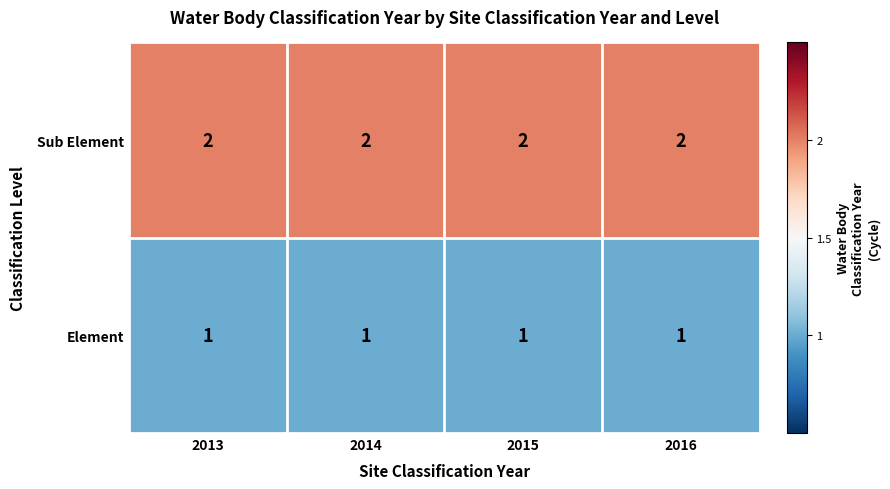

True or false: Element has a value of 1 at 2015.

True